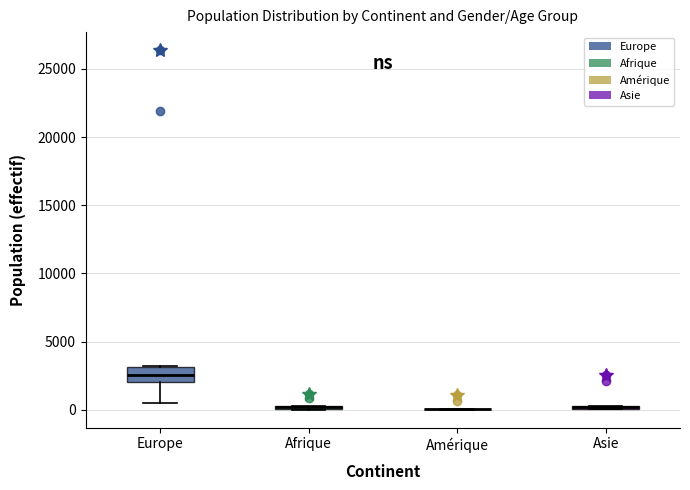

Which box is the tallest, from its lower edge to its upper edge?

Europe